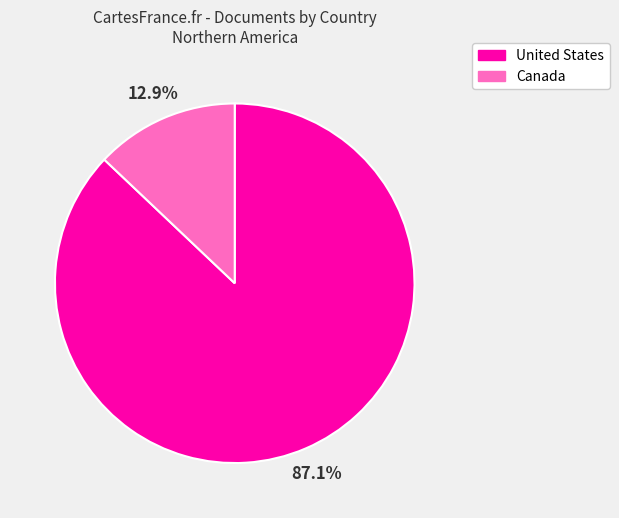

To the nearest percent, what portion does United States represent?

87%